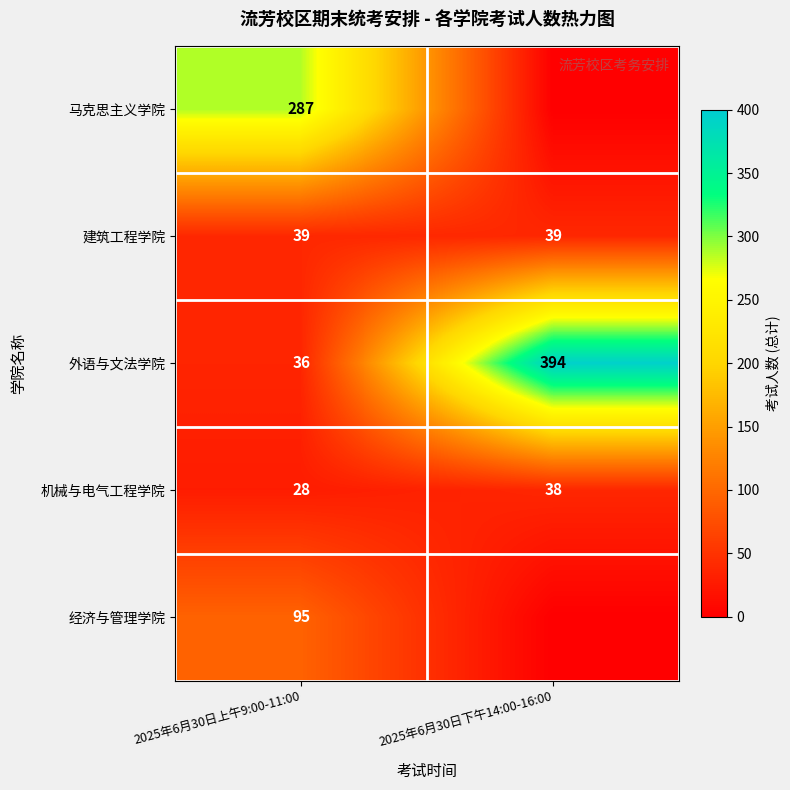

At which label does 机械与电气工程学院 reach its minimum?

2025年6月30日上午9:00-11:00